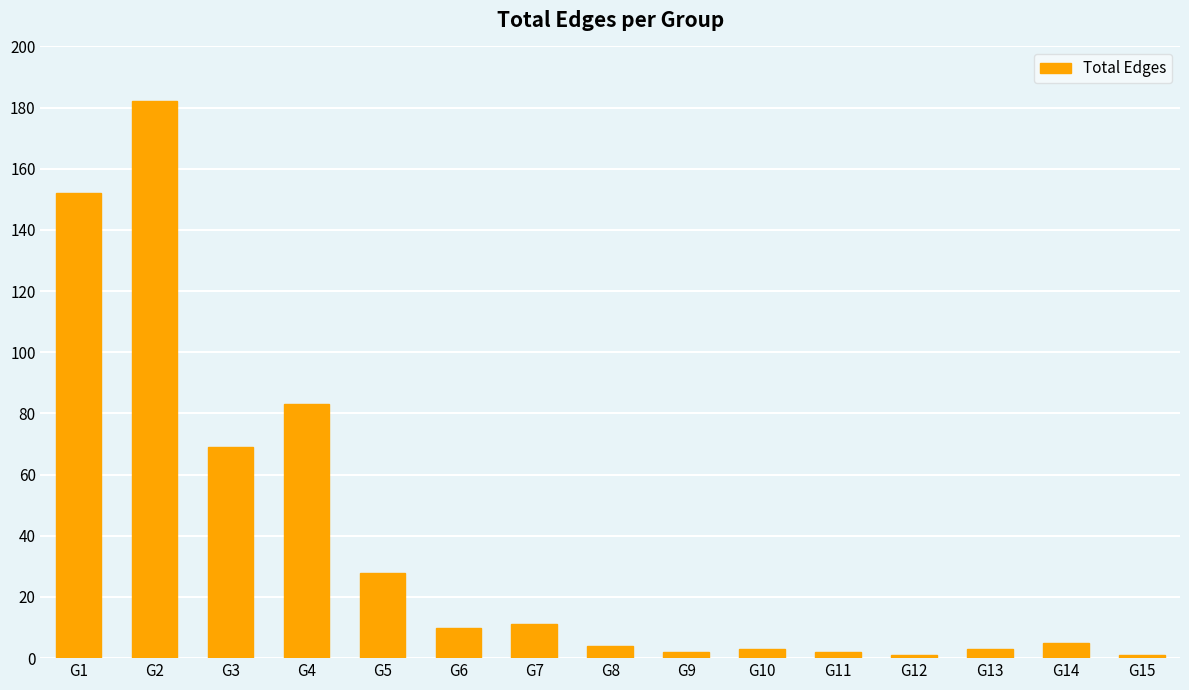

Reading right to left, what are all the values shown in this chart?

G15=1	G14=5	G13=3	G12=1	G11=2	G10=3	G9=2	G8=4	G7=11	G6=10	G5=28	G4=83	G3=69	G2=182	G1=152